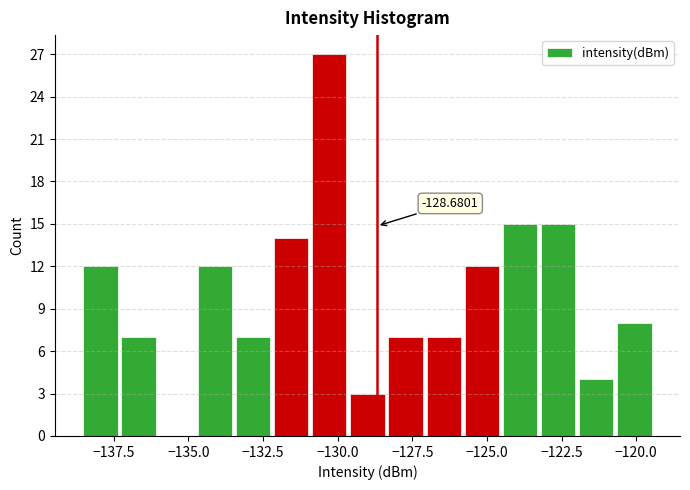

Read against the x-axis, roughly where is the centre of the tallest bar?

-130.5